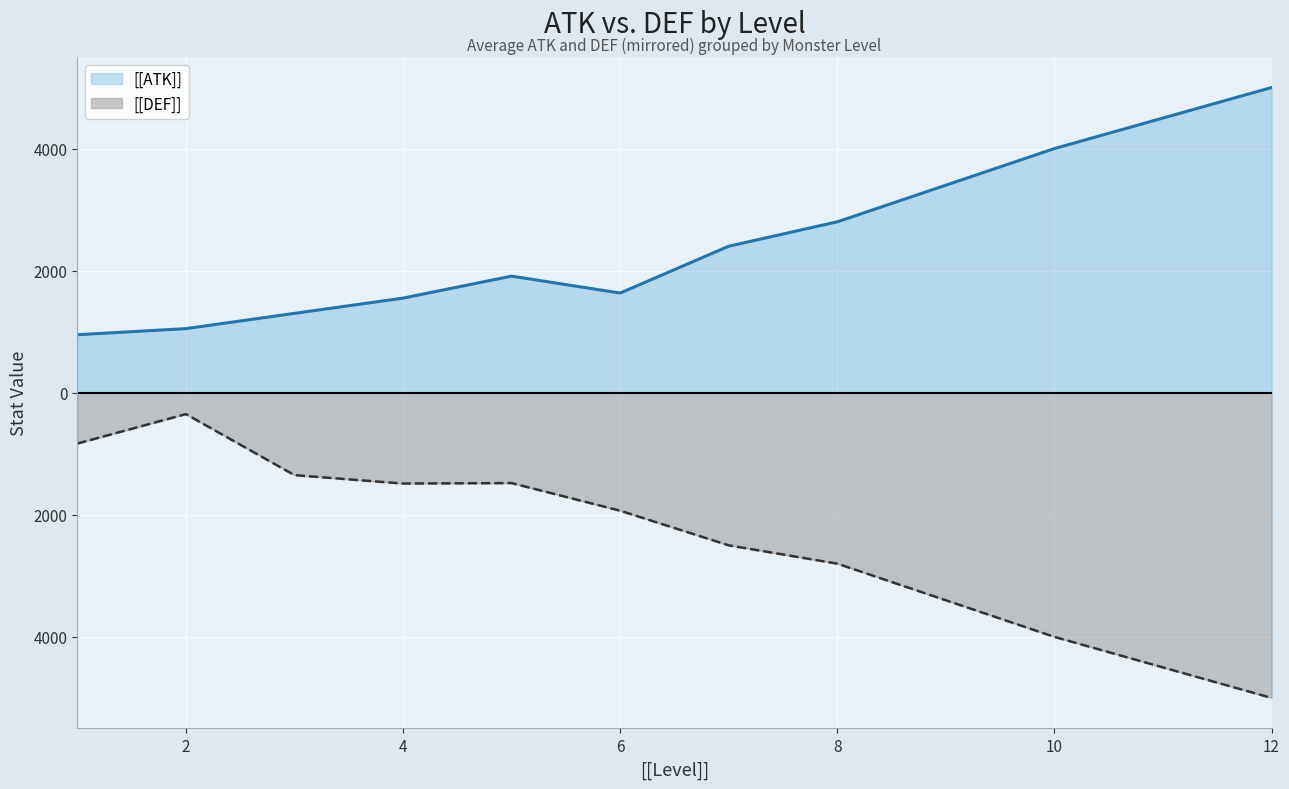

What are all the series names shown in the legend?

[[ATK]], [[DEF]]